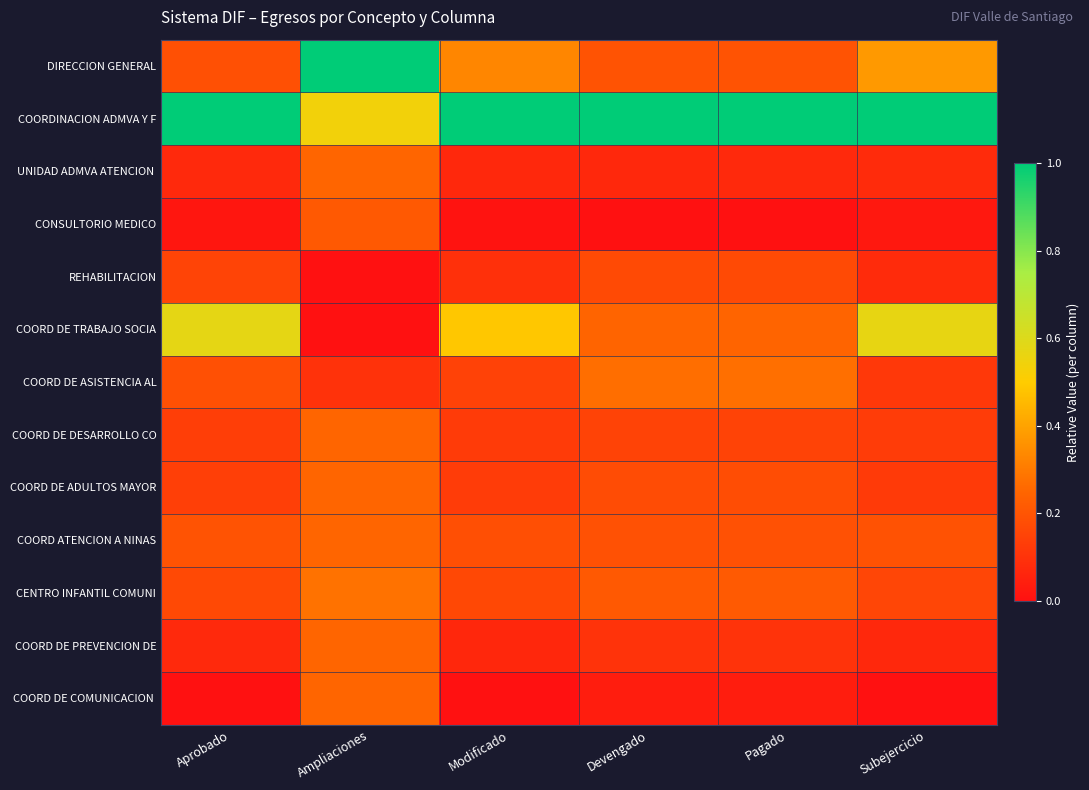

At how many categories does at least one series exceed 0?

6